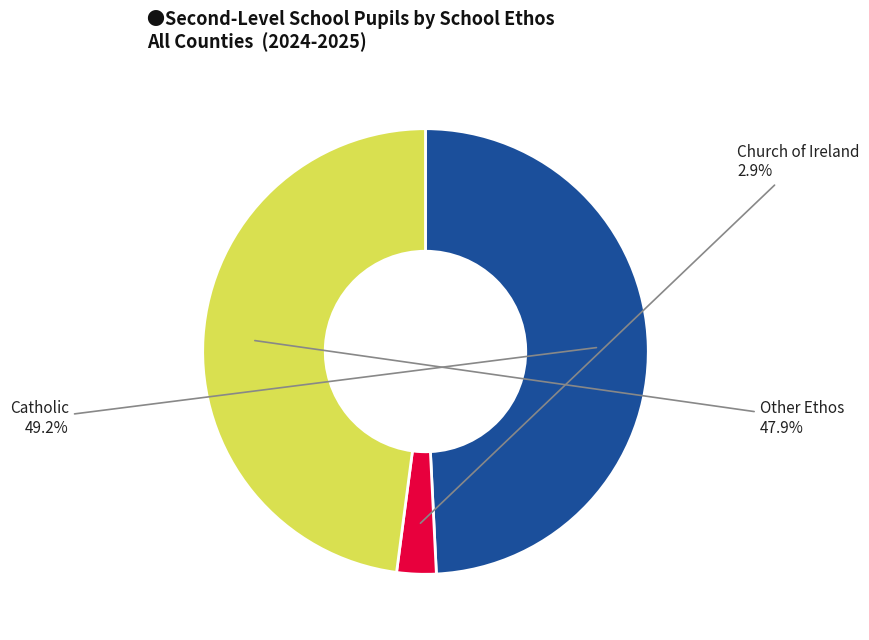

Is there any slice that represents more than half of the pie?

No